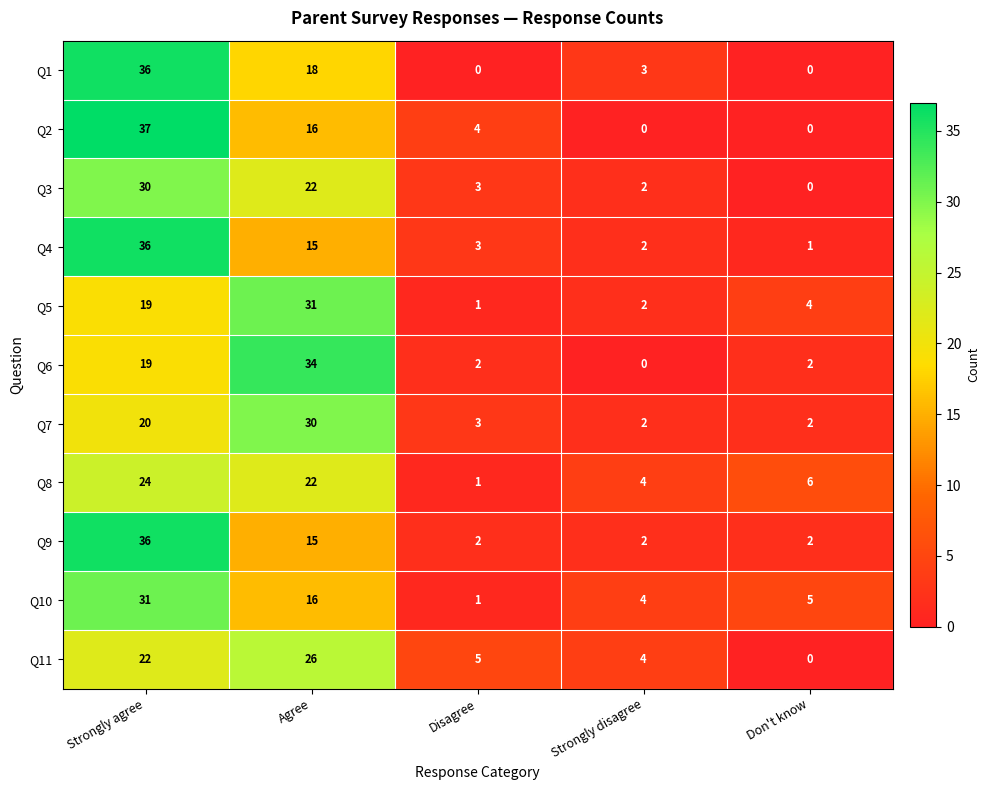

Count the number of categories in the chart.

5